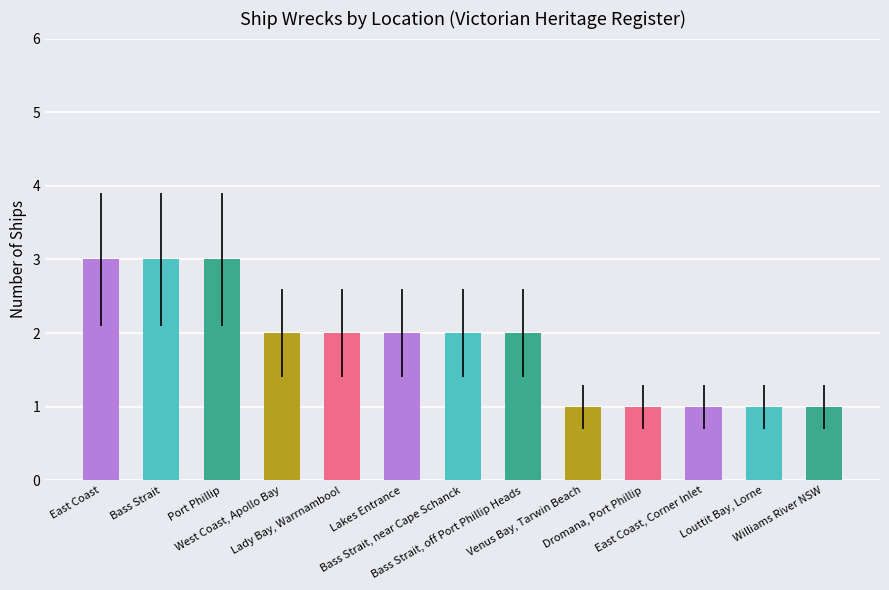

Where does the data first go above 2?

East Coast